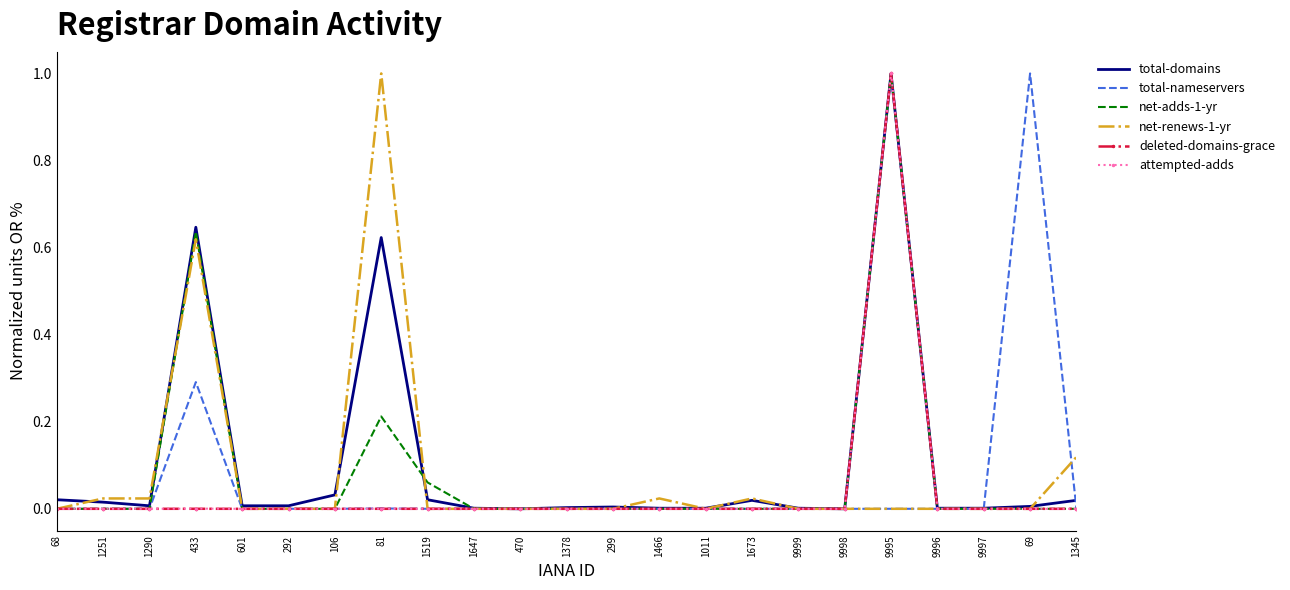

Between 1290 and 69, which series saw the biggest shift?

total-nameservers